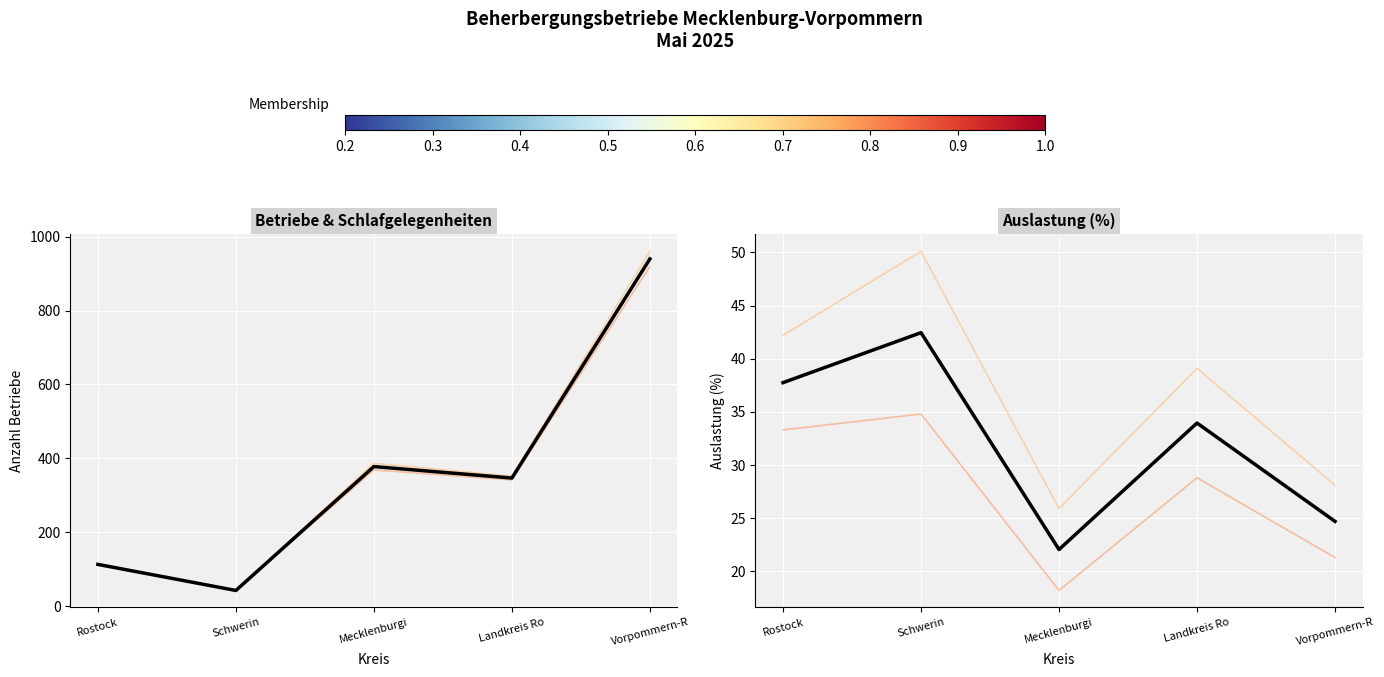

What is the label of the 5th point from the left?

Vorpommern-R